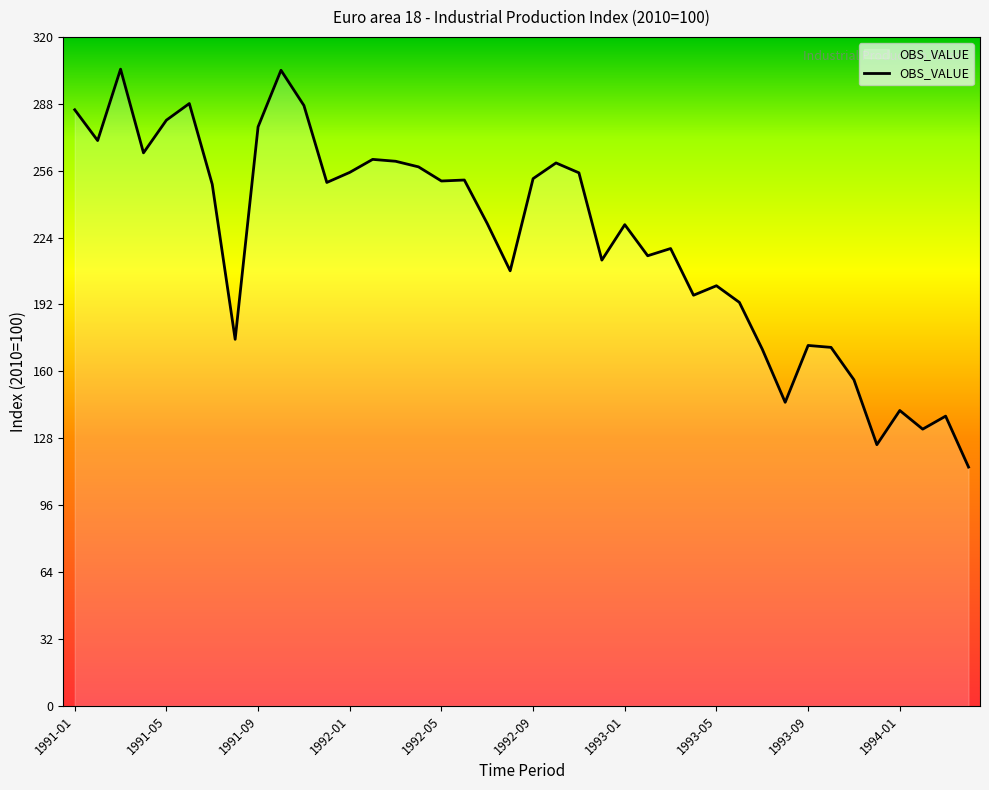

How many lines are shown in the chart?

1